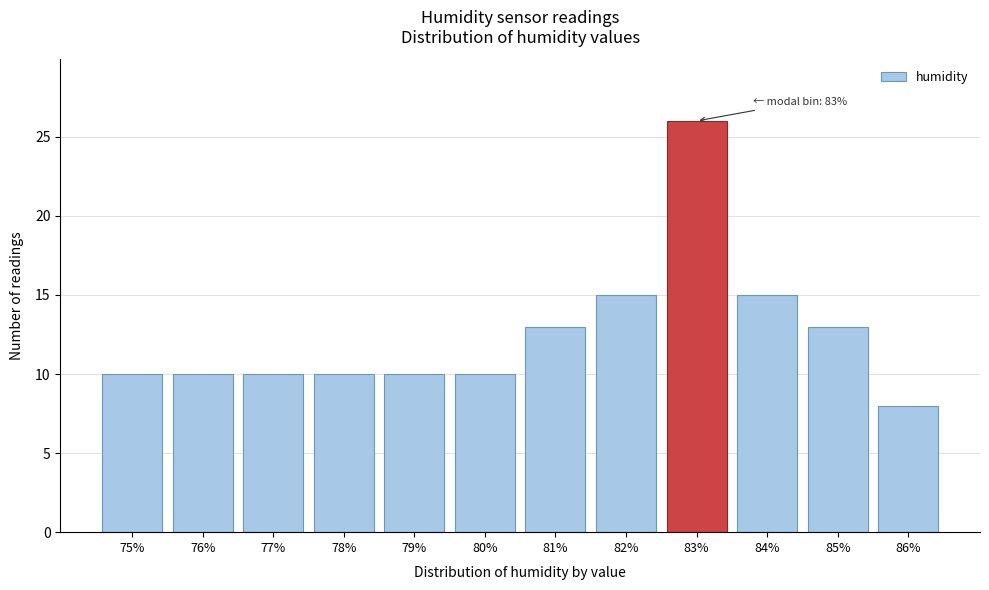

Reading left to right, list all the values displayed in this chart.

10	10	10	10	10	10	13	15	26	15	13	8